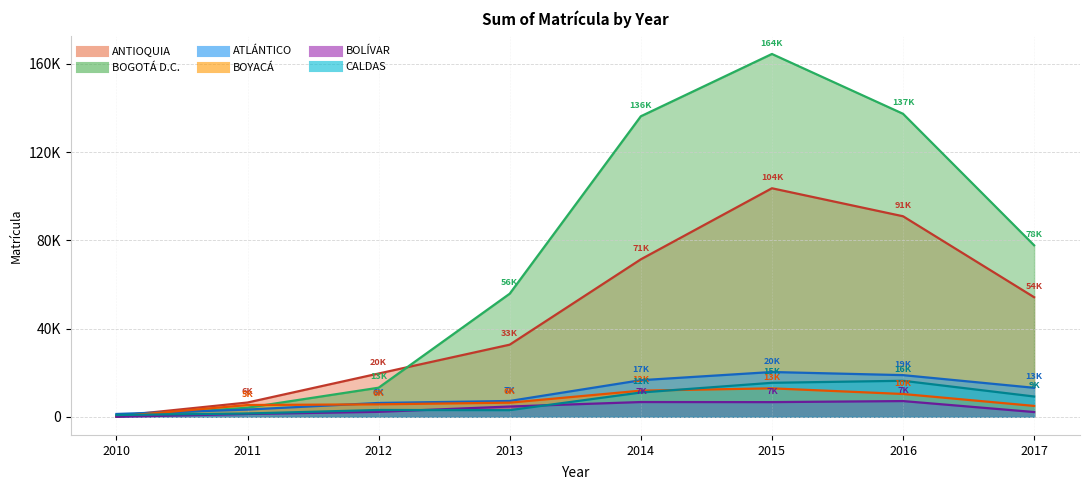

Between 2011 and 2015, which is larger?

2015